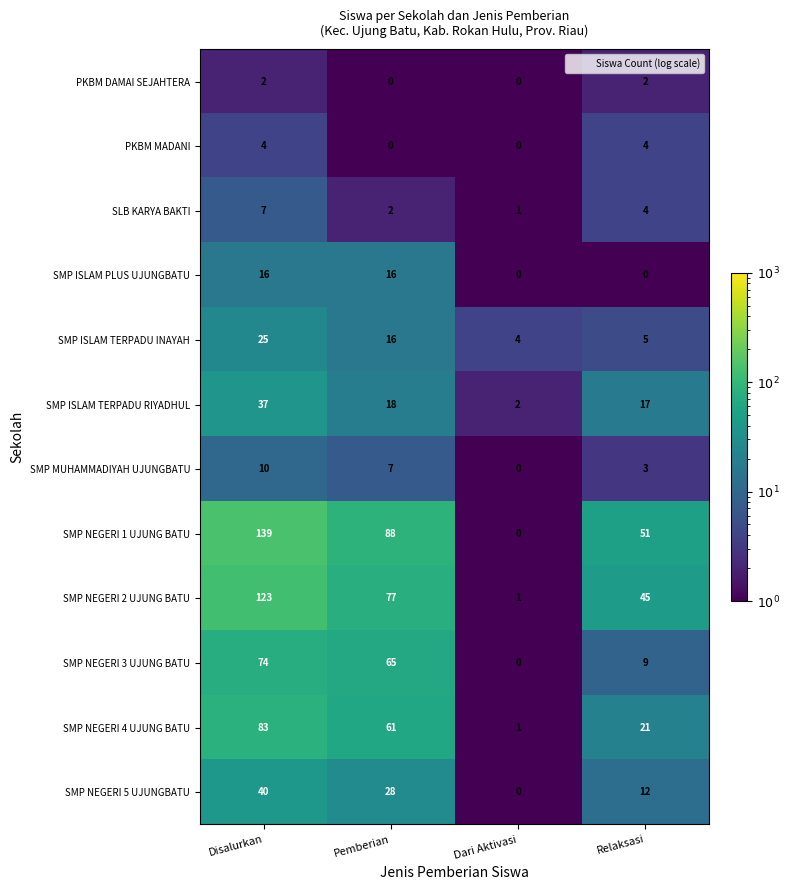

At which category is the sum across all series the highest?

Disalurkan